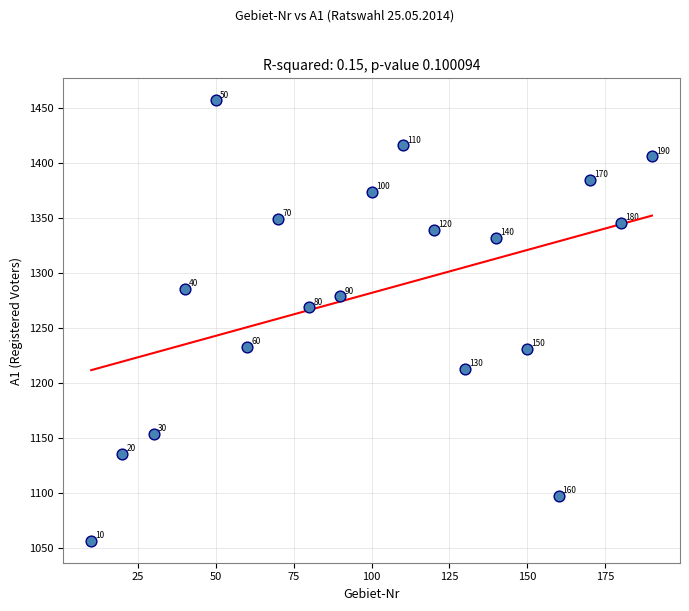

What Y value in the scatter plot is closest to 1257?

1269